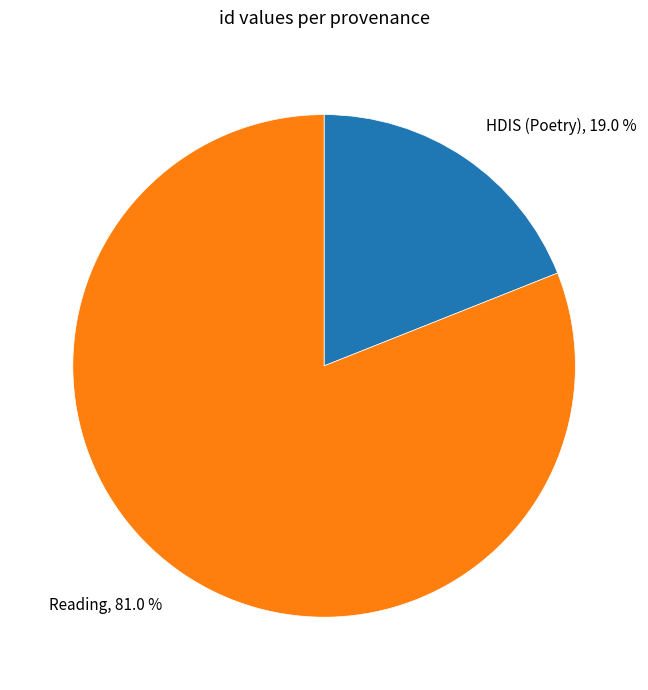

Is there any slice that represents more than half of the pie?

Yes